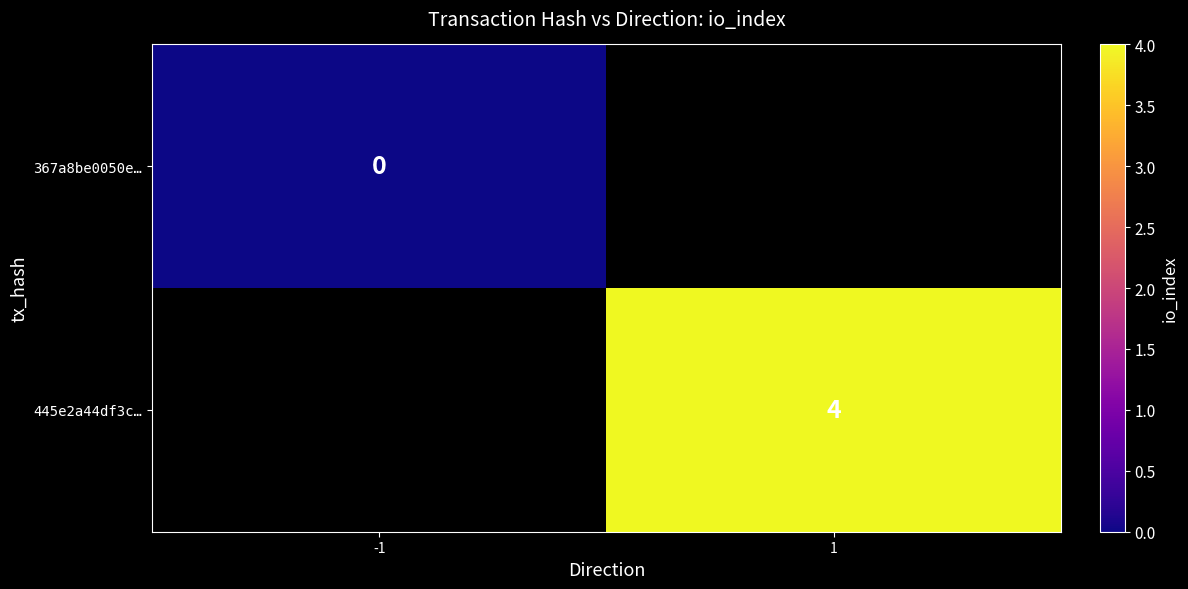

True or false: 445e2a44df3c… has a value of 4 at 1.

True